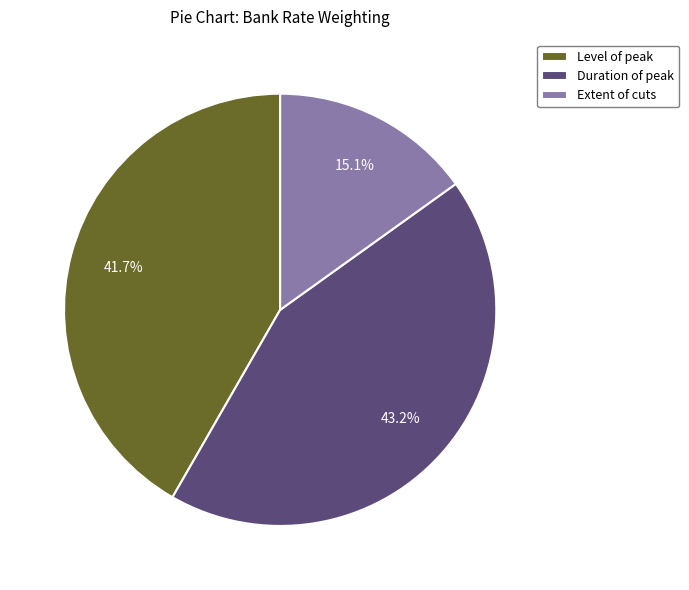

Is there a majority slice in this chart?

No